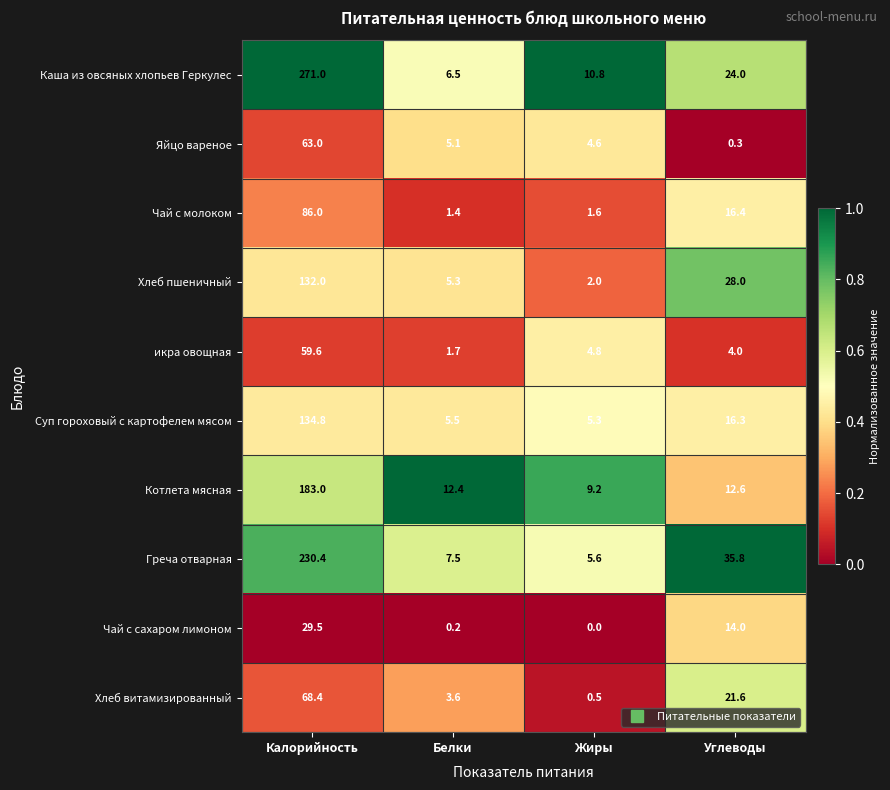

What is the difference between the second highest and minimum values in the Котлета мясная series?

3.4